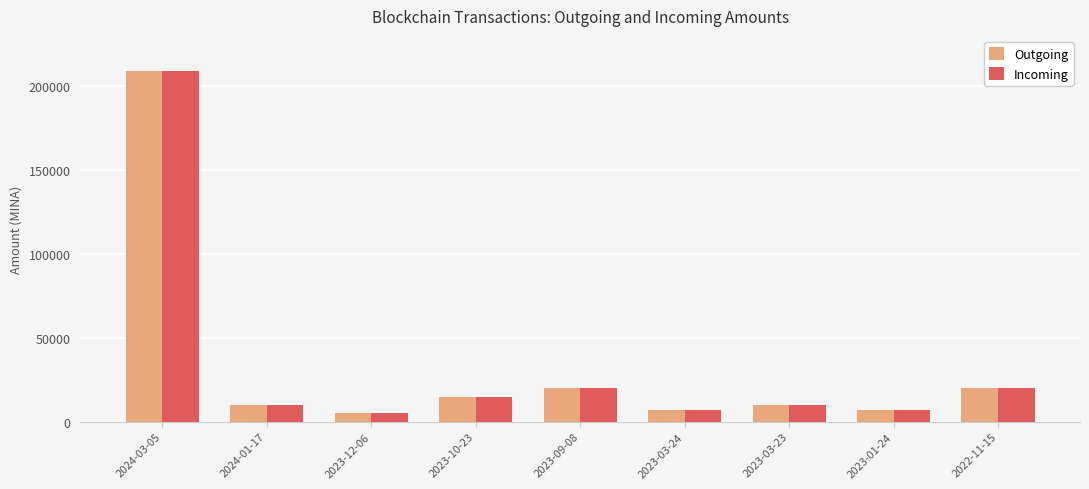

At which category is the sum across all series the highest?

2024-03-05